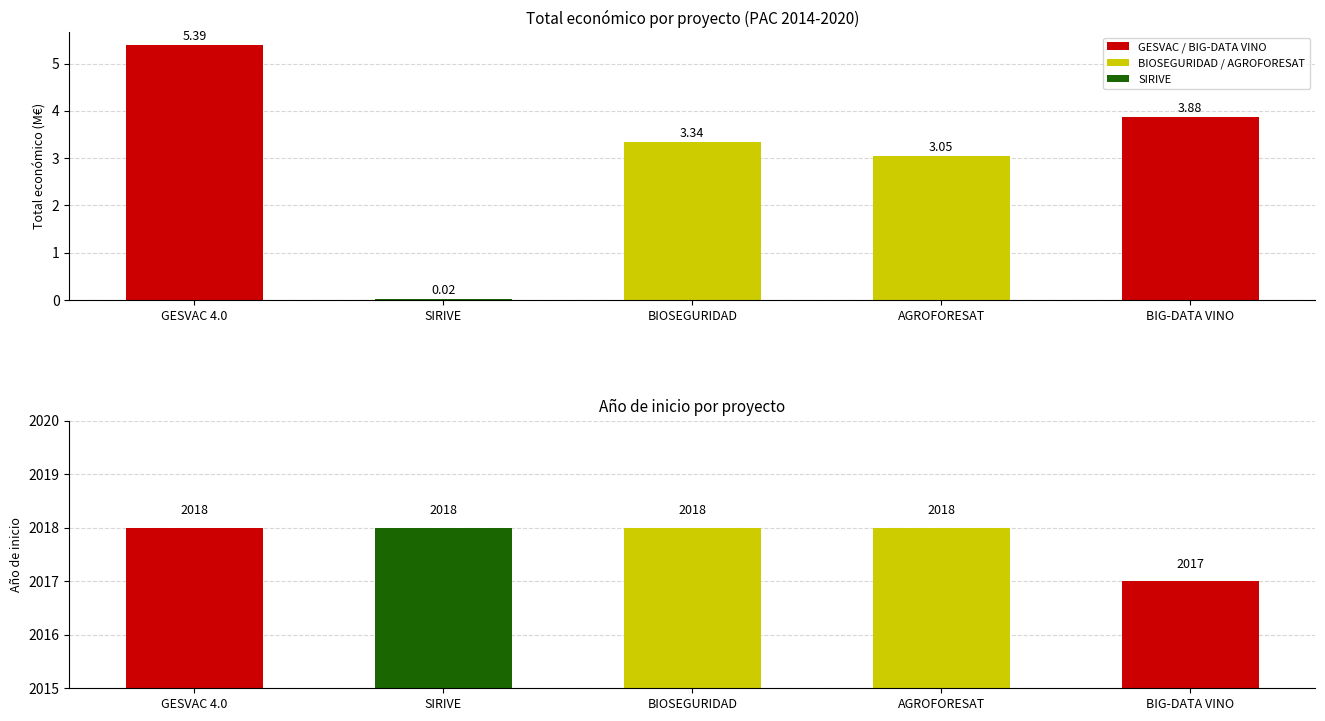

Which series has the widest spread of values?

Total económico (M€)